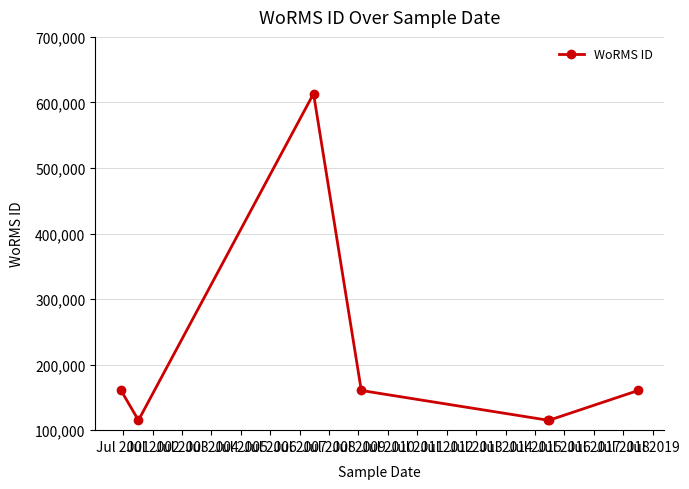

How many points are higher than both their immediate neighbors (excluding endpoints)?

1